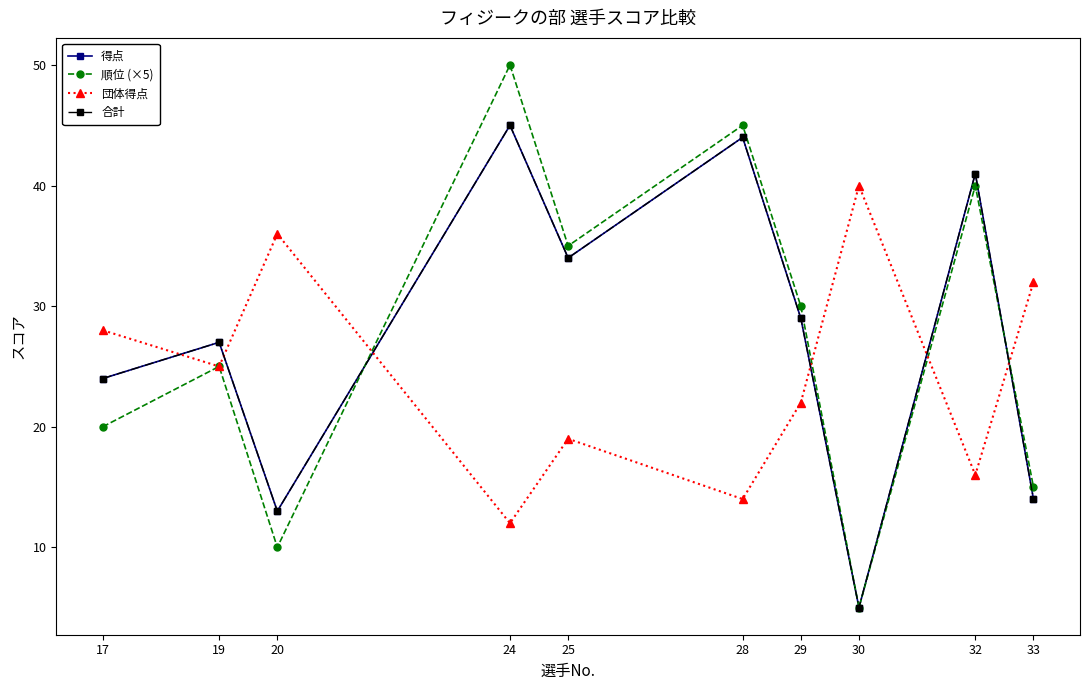

Which category has the lowest value in the 得点 series?

30